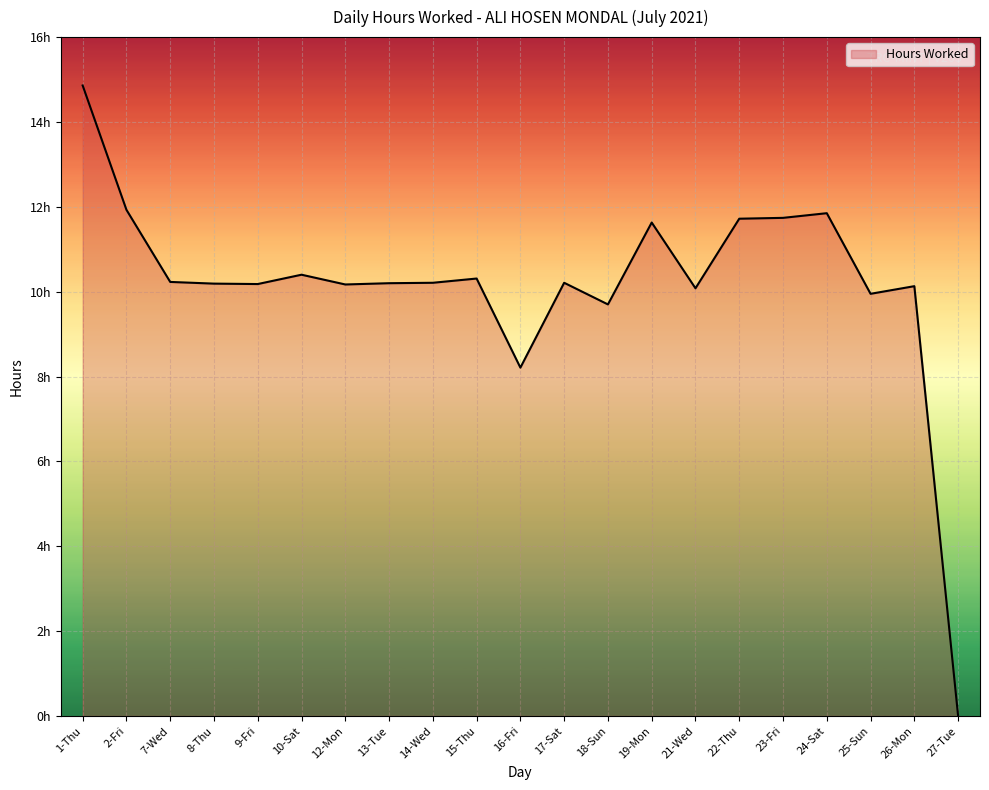

Rank the categories by value from lowest to highest.

27-Tue, 16-Fri, 18-Sun, 25-Sun, 21-Wed, 26-Mon, 12-Mon, 9-Fri, 8-Thu, 13-Tue, 14-Wed, 17-Sat, 7-Wed, 15-Thu, 10-Sat, 19-Mon, 22-Thu, 23-Fri, 24-Sat, 2-Fri, 1-Thu